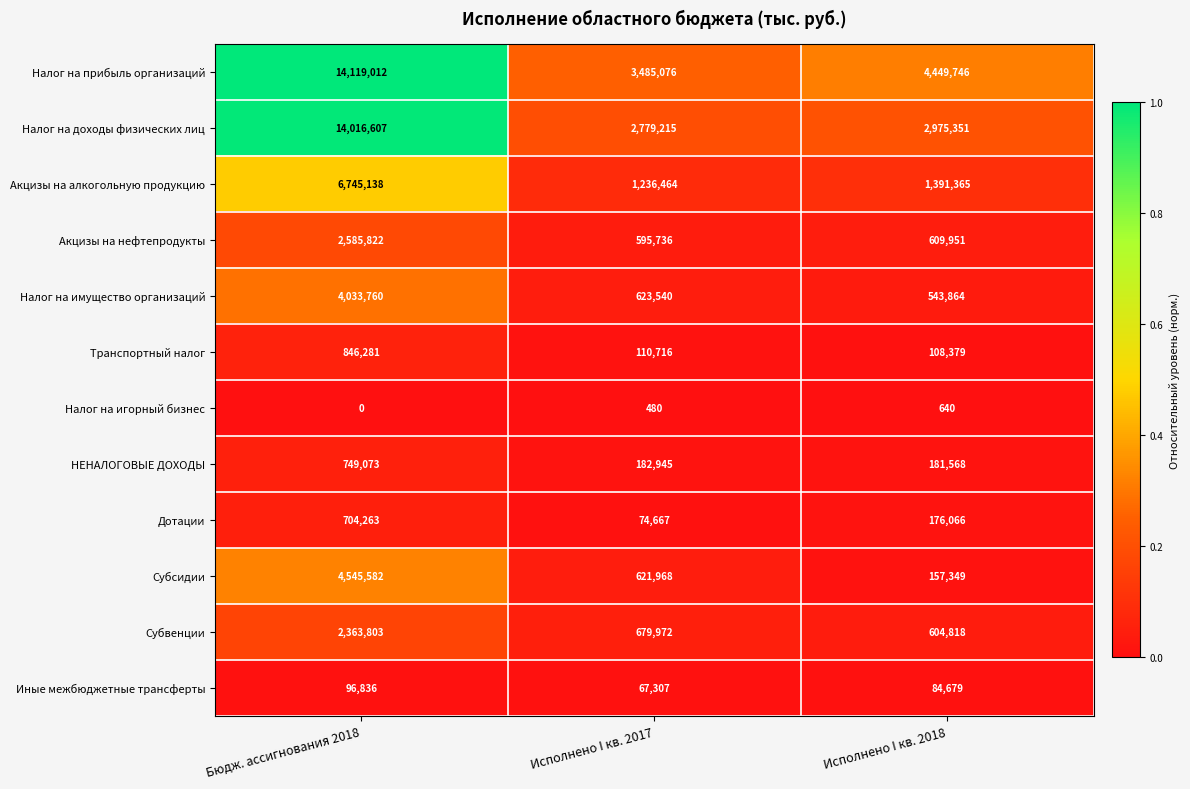

What is the total value across all series at Исполнено I кв. 2018?

11283776